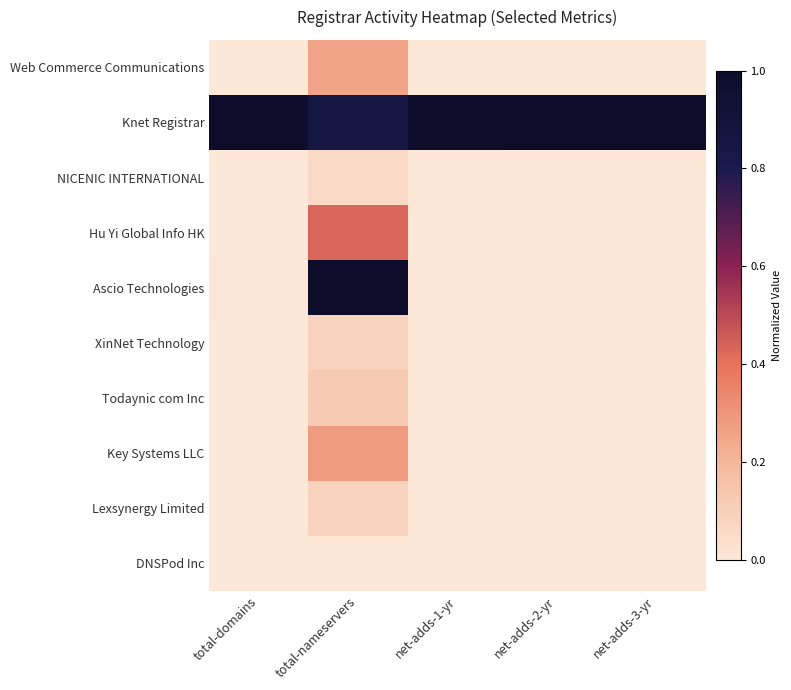

At total-nameservers, list the series in order from largest to smallest.

Ascio Technologies, Knet Registrar, Hu Yi Global Info HK, Key Systems LLC, Web Commerce Communications, Todaynic com Inc, XinNet Technology, Lexsynergy Limited, NICENIC INTERNATIONAL, DNSPod Inc